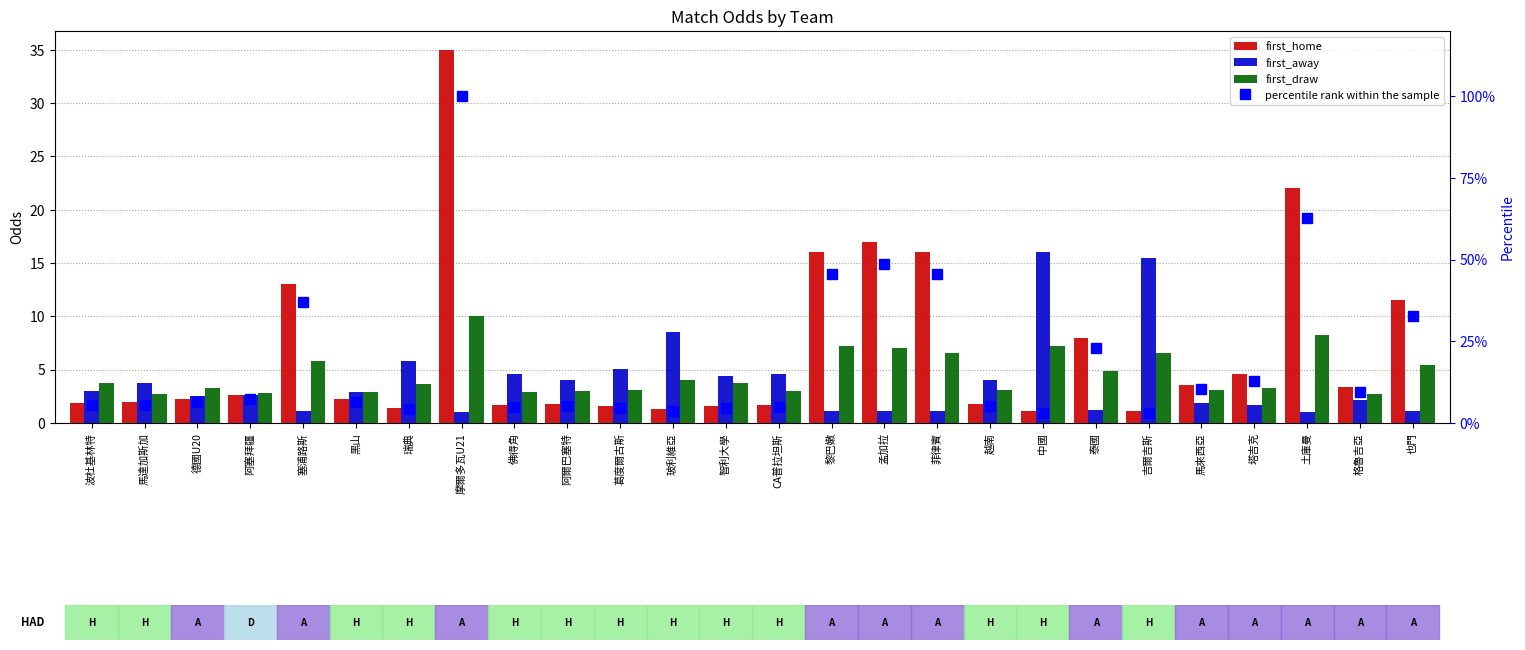

How many distinct data groups are displayed?

4